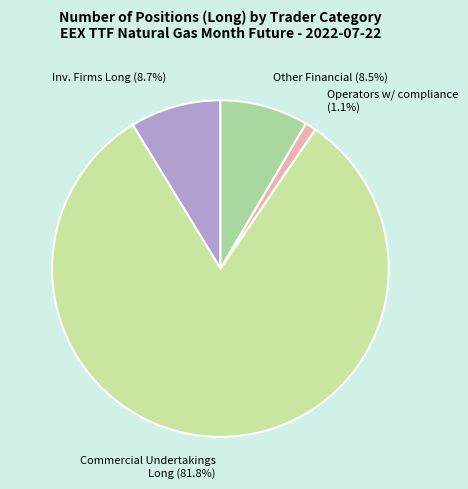

How many slices are in this pie chart?

4